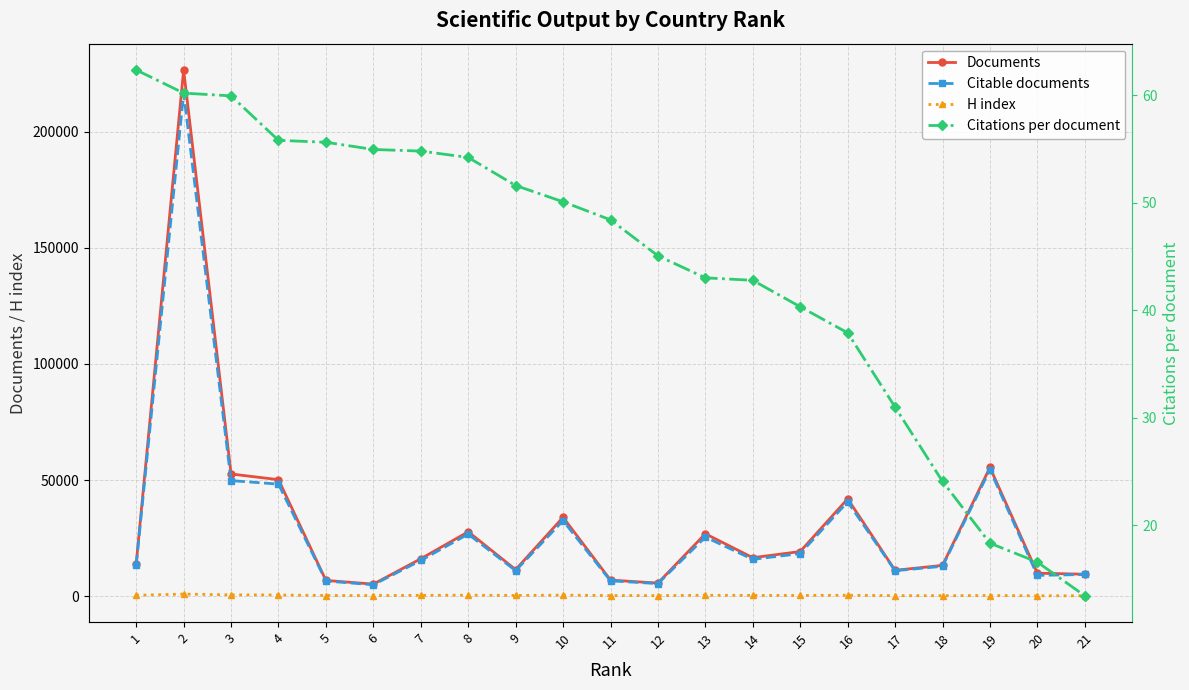

What is the difference between the Citations per document values at 6 and 14?

12.2